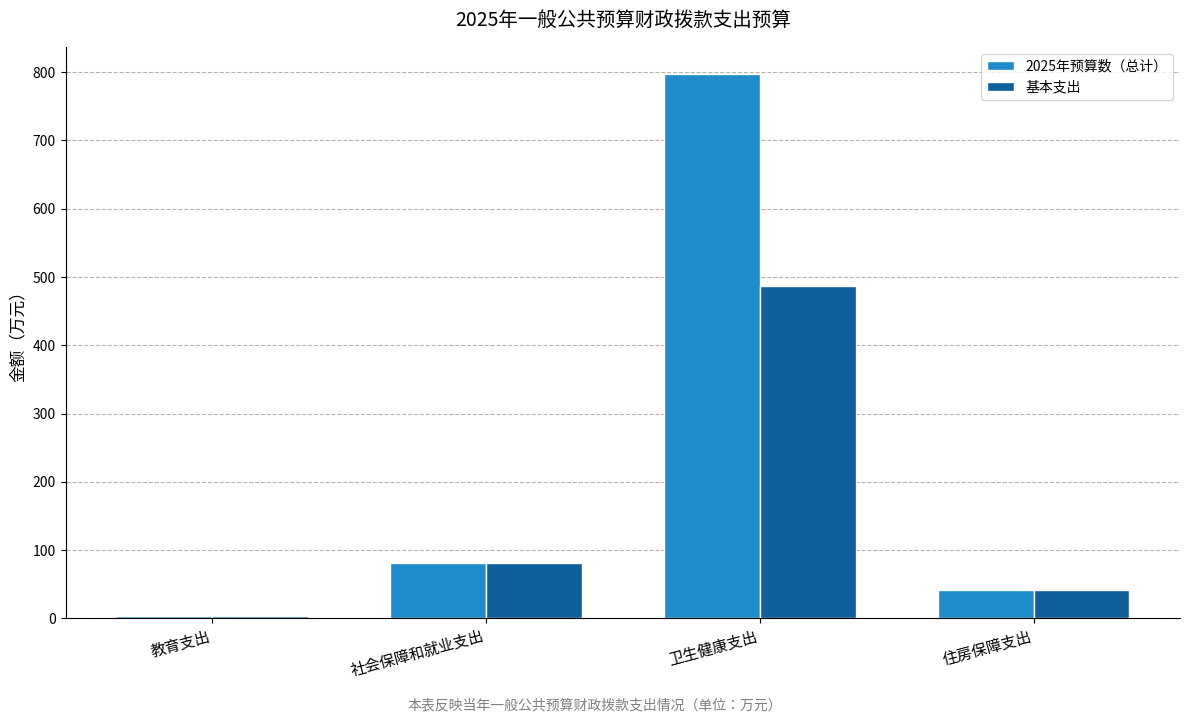

Reading right to left, extract all data points from this chart.

2025年预算数（总计）: 41.6	797.3	81.0	2.7
基本支出: 41.6	487.3	81.0	2.7